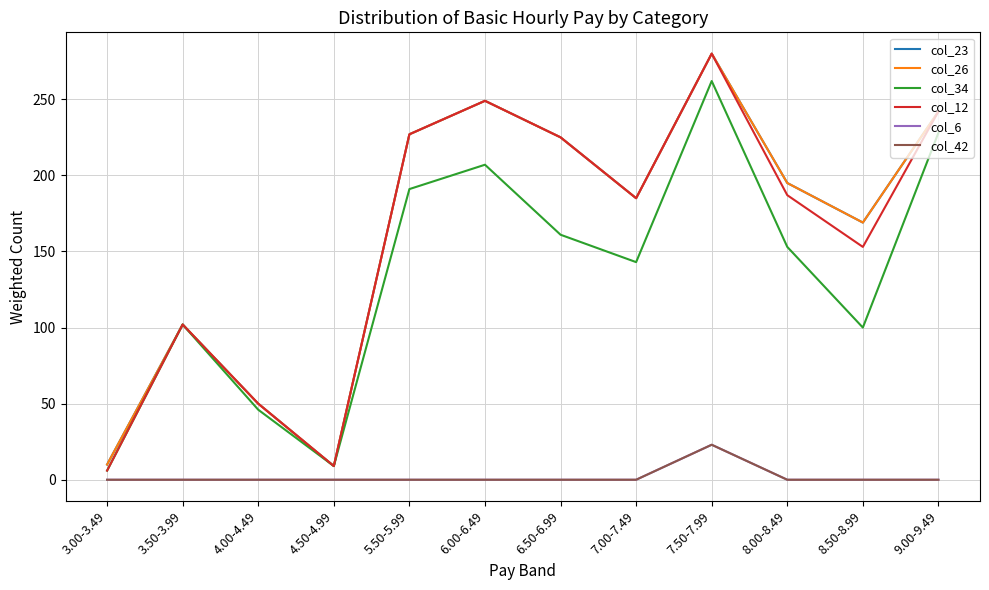

Does the chart have visible grid lines?

Yes